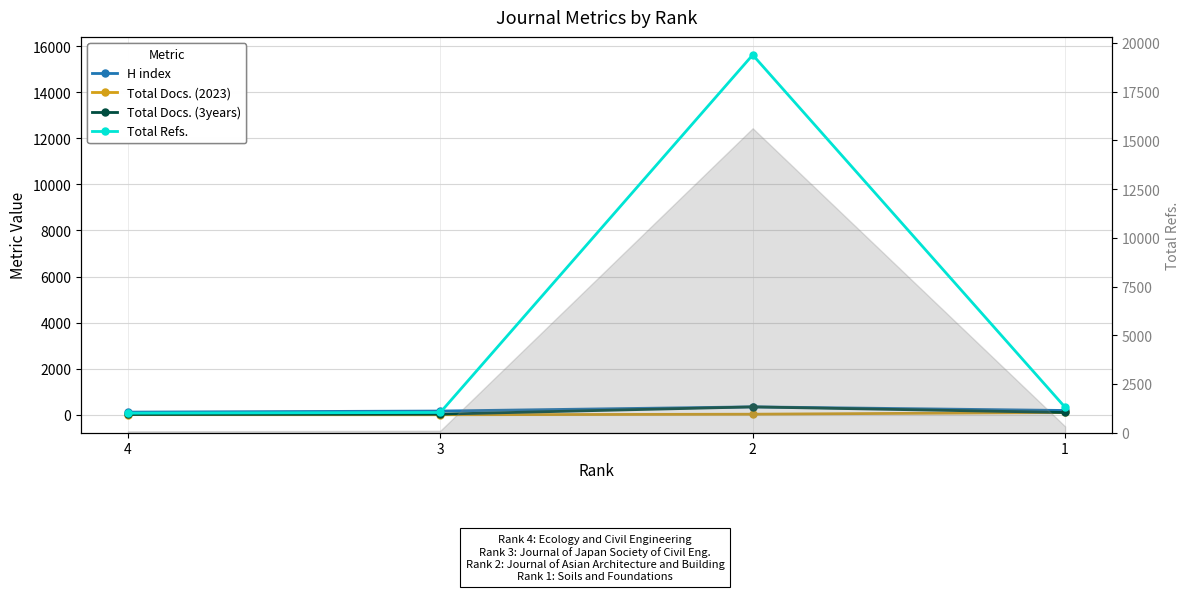

At how many categories does at least one series exceed 2617?

1